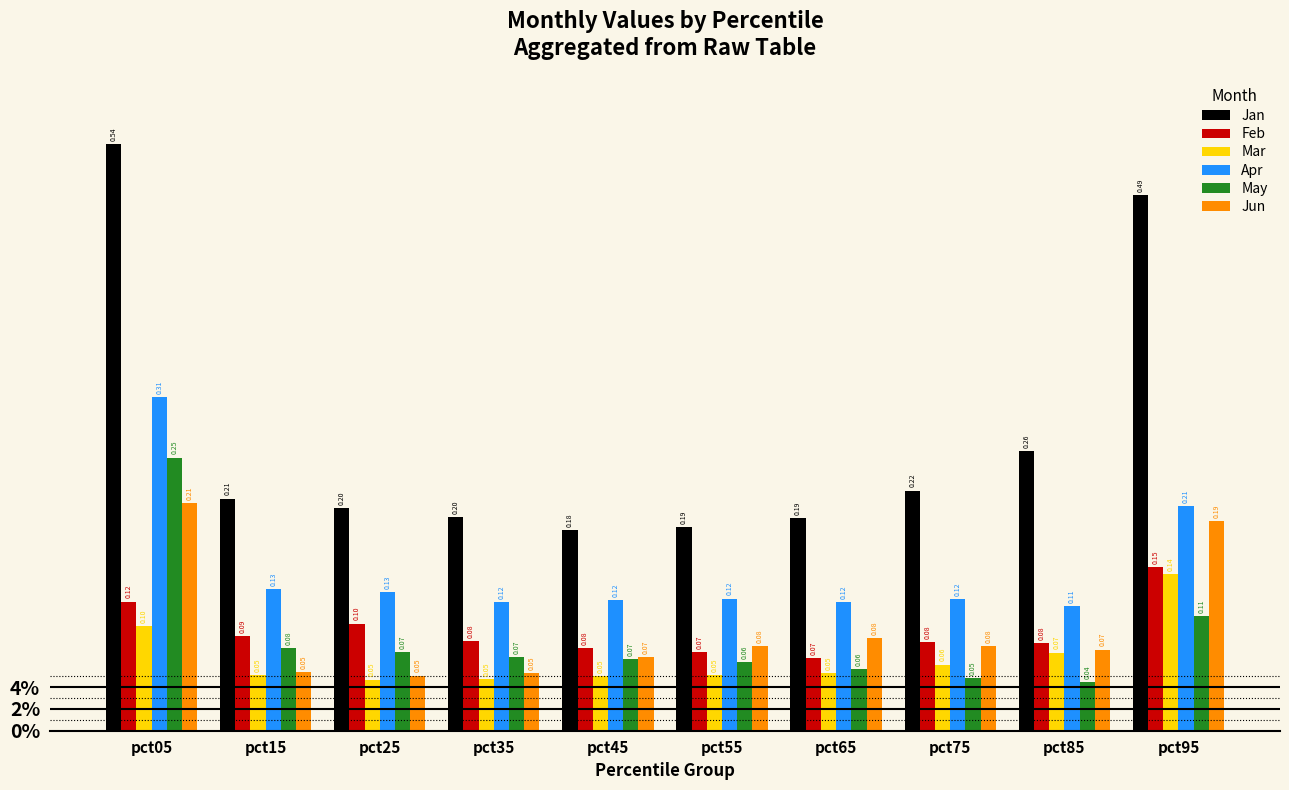

What is the sum of all Jun values?

0.9